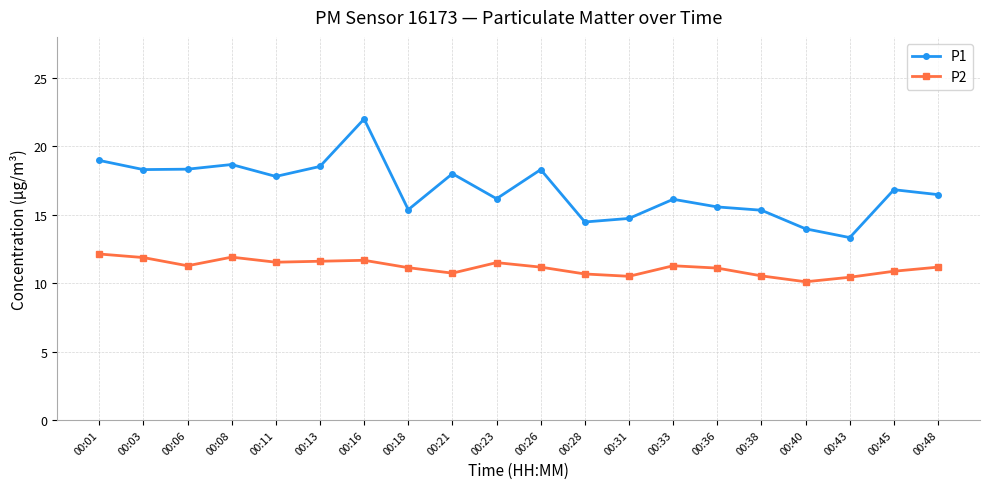

What is the difference between the second highest and second lowest values in the P2 series?

1.5